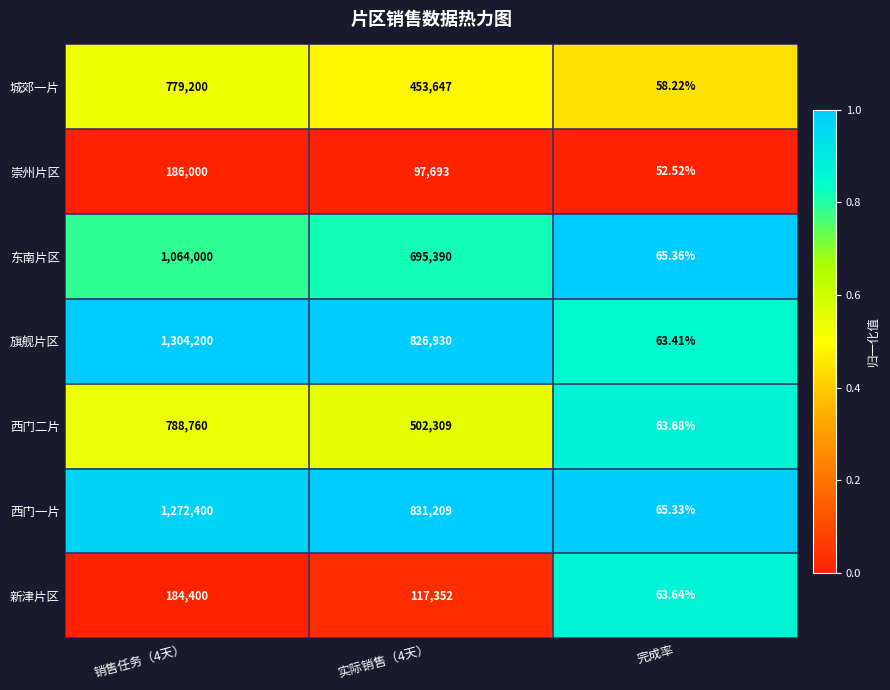

Is the value of 东南片区 at 销售任务（4天） greater than the value of 崇州片区 at 实际销售（4天）?

Yes